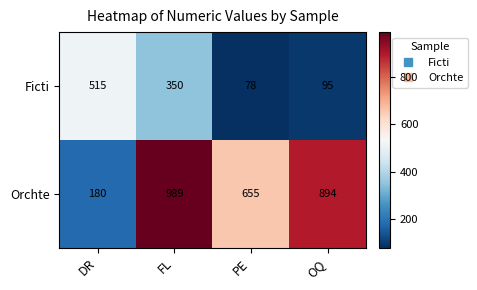

List the series in order of their peak value, highest first.

Orchte, Ficti